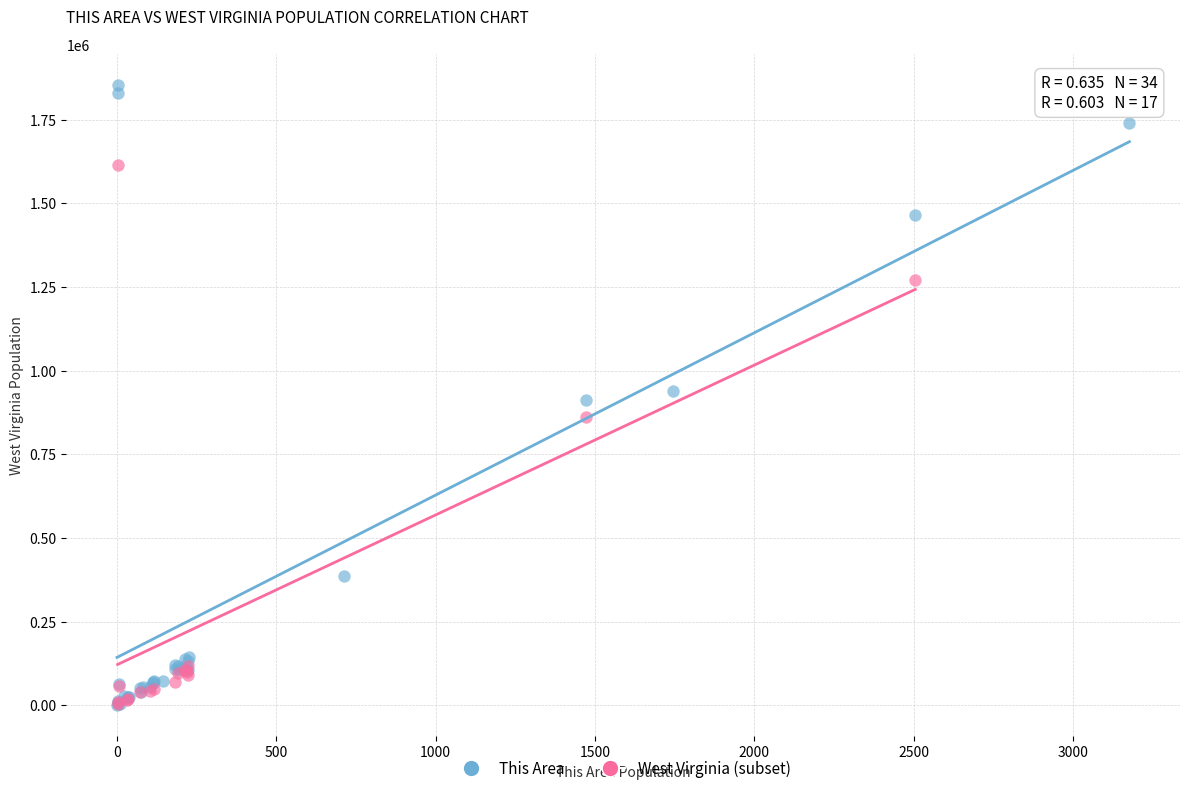

Which series has the largest Y range (max minus min)?

This Area